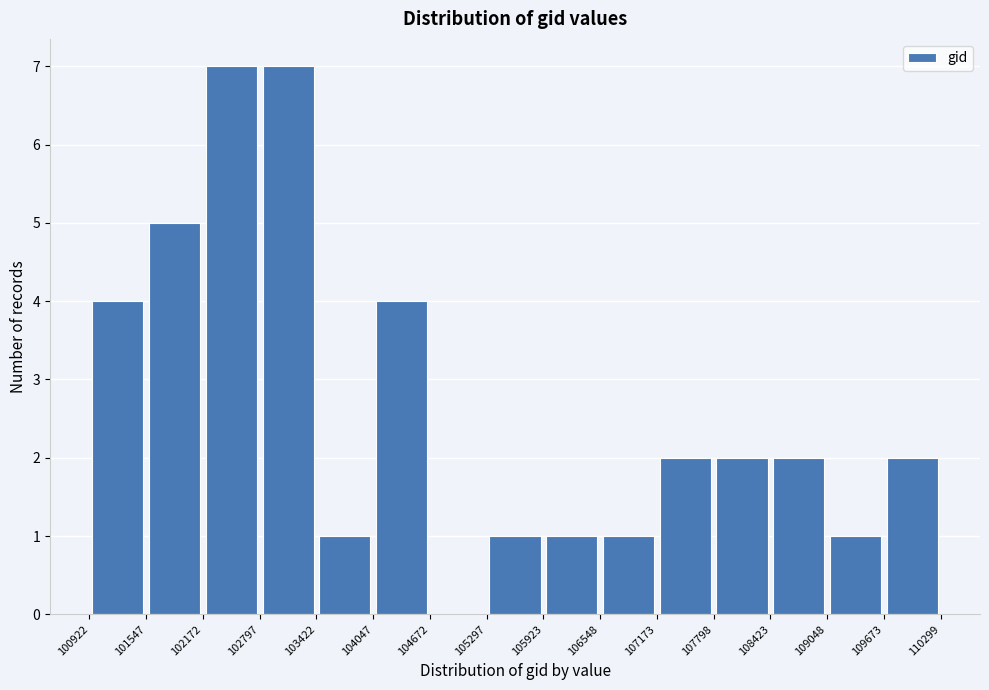

Reading left to right, transcribe this chart: for each bar, give the range it covers on the x-axis and its height. The values are not printed on the chart, so give them approximately, as read against the axis.

100922 to 101547: 4
101547 to 102172: 5
102172 to 102797: 7
102797 to 103422: 7
103422 to 104047: 1
104047 to 104672: 4
104672 to 105297: 0
105297 to 105923: 1
105923 to 106548: 1
106548 to 107173: 1
107173 to 107798: 2
107798 to 108423: 2
108423 to 109048: 2
109048 to 109673: 1
109673 to 110299: 2